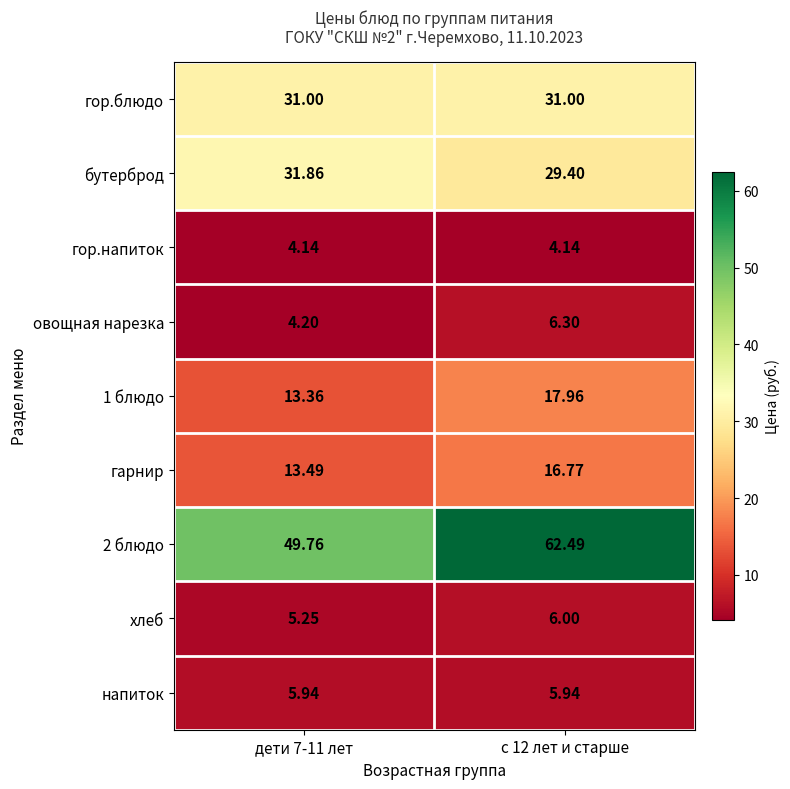

Is the value of бутерброд at дети 7-11 лет greater than the value of овощная нарезка at с 12 лет и старше?

Yes